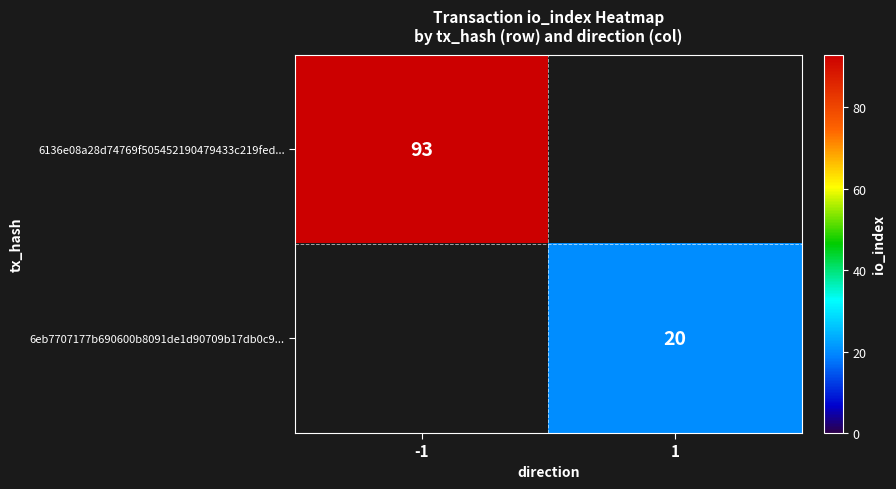

What is the difference between the highest and lowest values at 1?

20